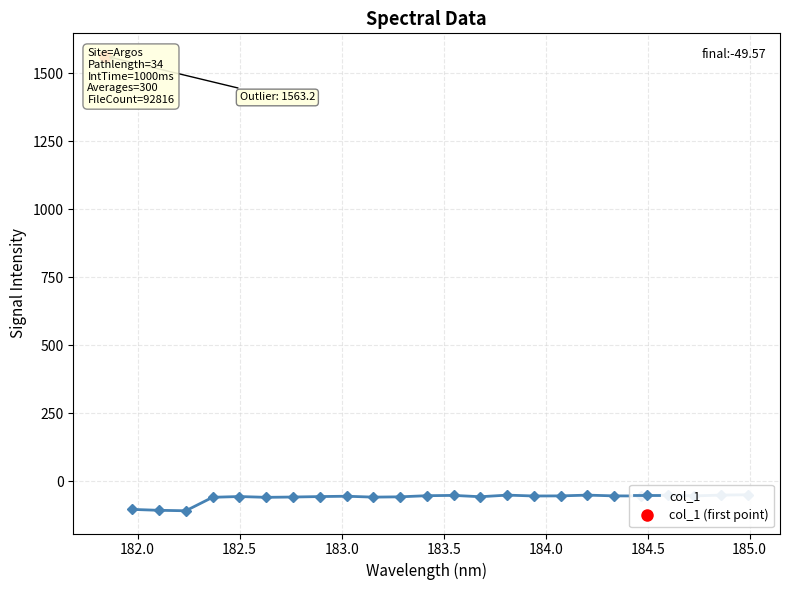

What is the value of the 7th point from the left?

-57.8